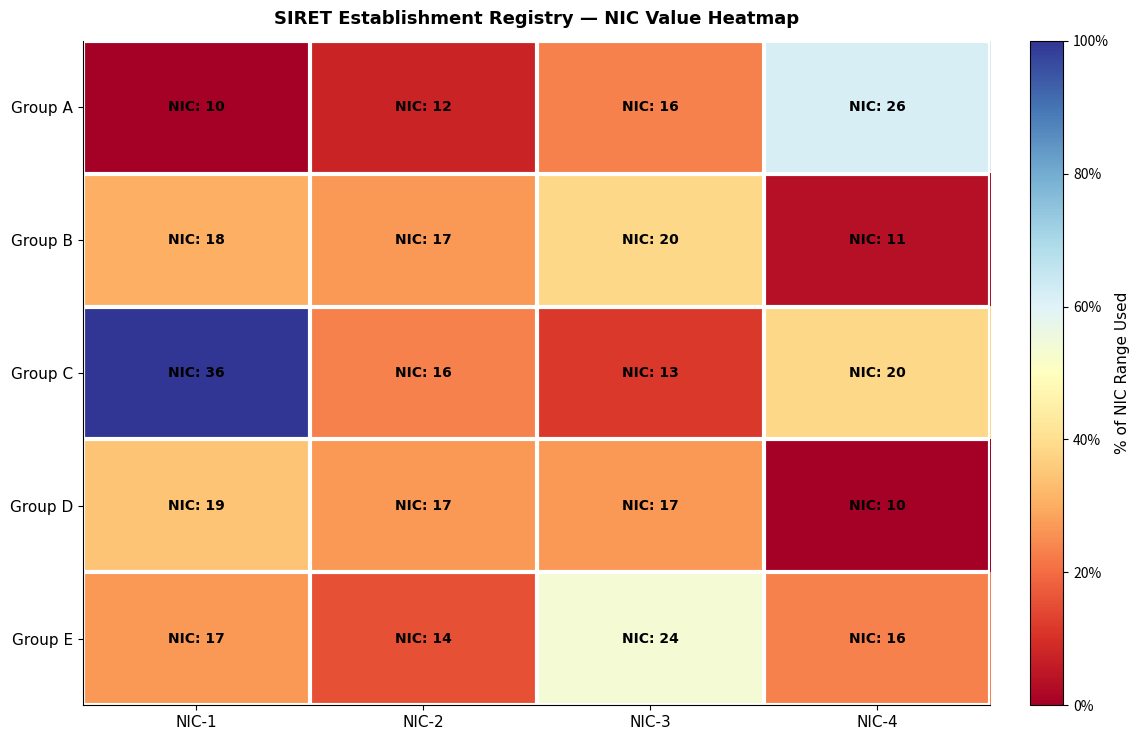

Reading left to right, what are all the values shown in this chart?

Group A: NIC-1=0.0	NIC-2=7.7	NIC-3=23.1	NIC-4=61.5
Group B: NIC-1=30.8	NIC-2=26.9	NIC-3=38.5	NIC-4=3.8
Group C: NIC-1=100.0	NIC-2=23.1	NIC-3=11.5	NIC-4=38.5
Group D: NIC-1=34.6	NIC-2=26.9	NIC-3=26.9	NIC-4=0.0
Group E: NIC-1=26.9	NIC-2=15.4	NIC-3=53.8	NIC-4=23.1